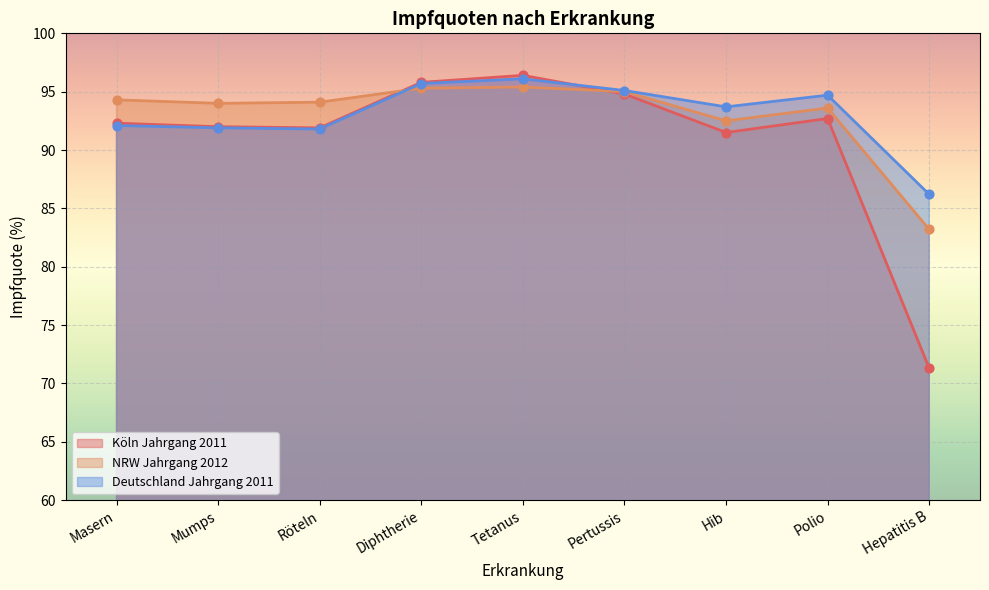

What are all the series names shown in the legend?

Köln Jahrgang 2011, NRW Jahrgang 2012, Deutschland Jahrgang 2011